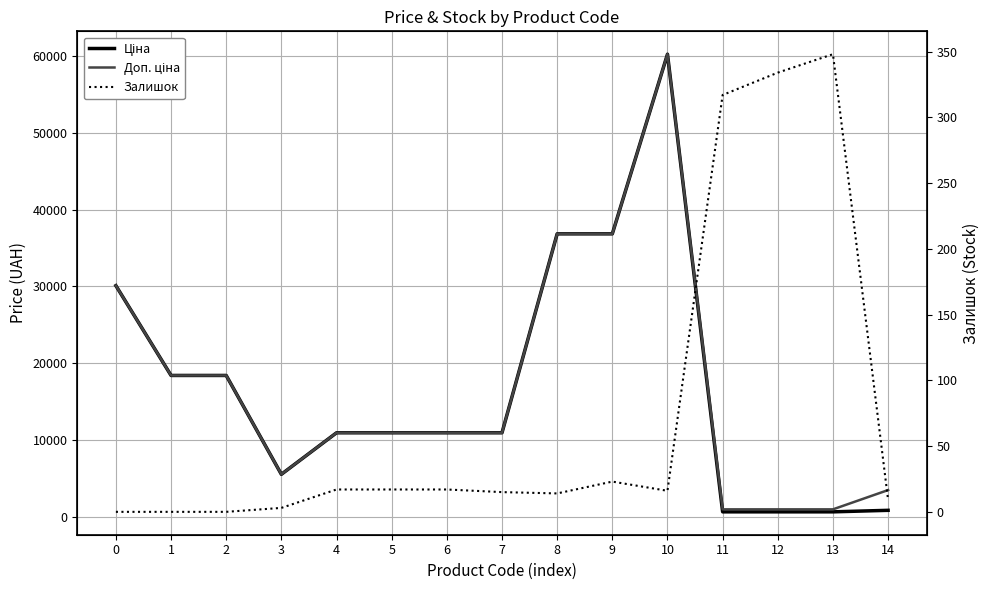

How many lines are shown in the chart?

3